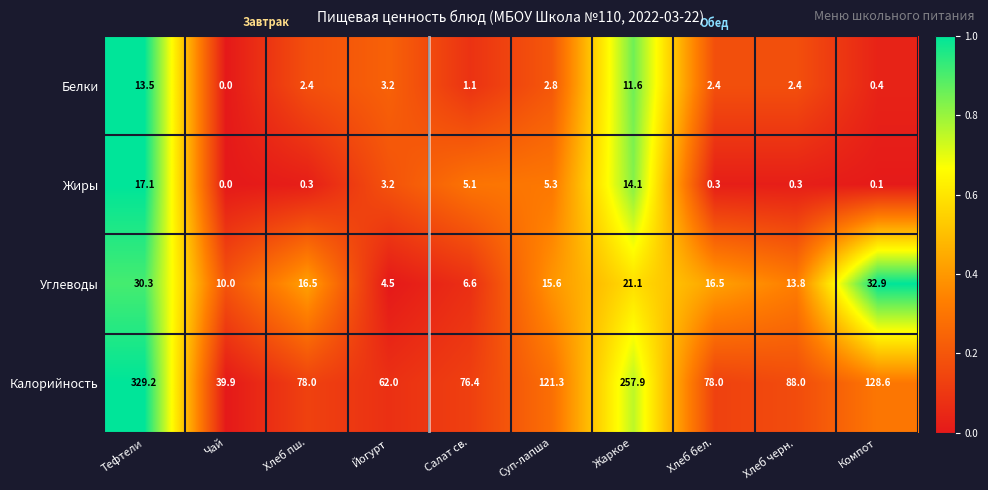

Rank the series by their maximum value, from lowest to highest.

Белки, Жиры, Углеводы, Калорийность